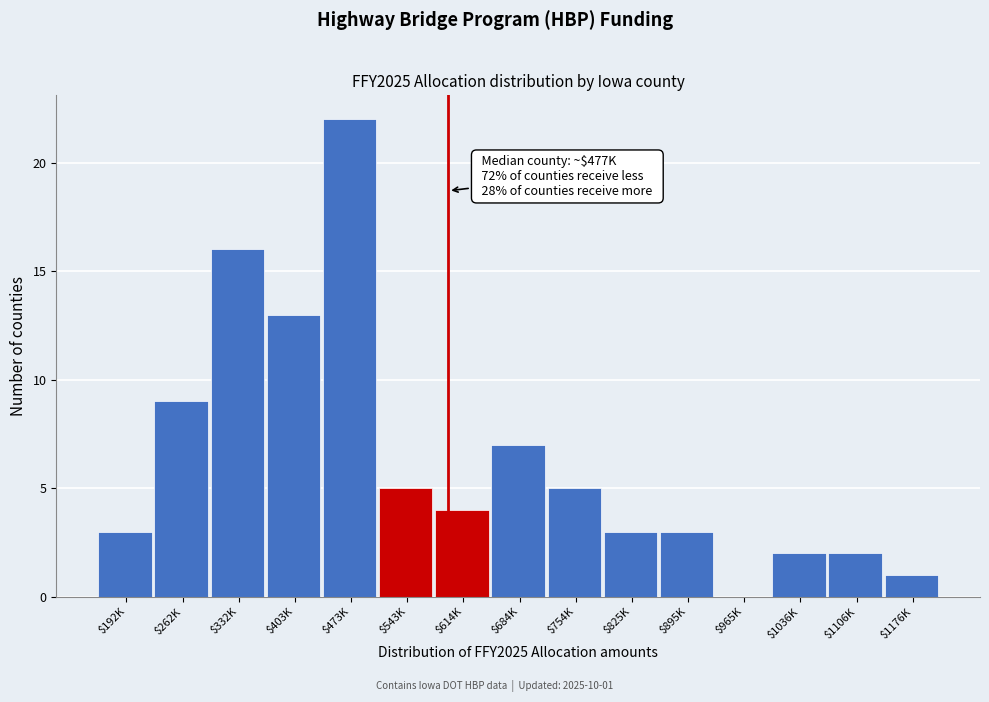

The chart shows a value of 5 at $543K. True or false?

True